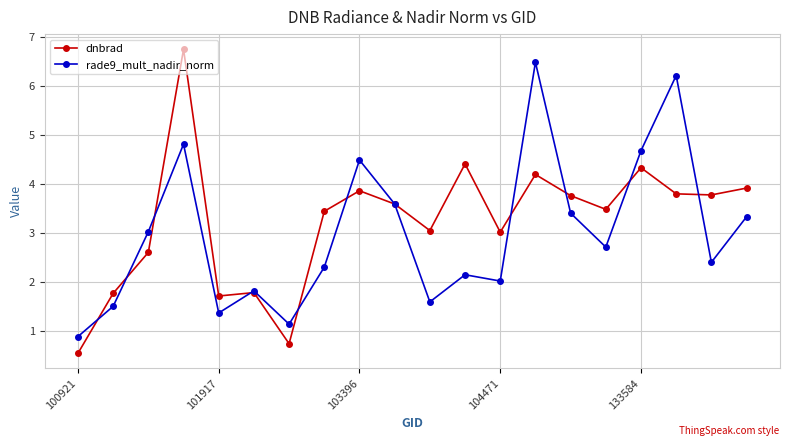

Which series has the largest range (max minus min)?

dnbrad